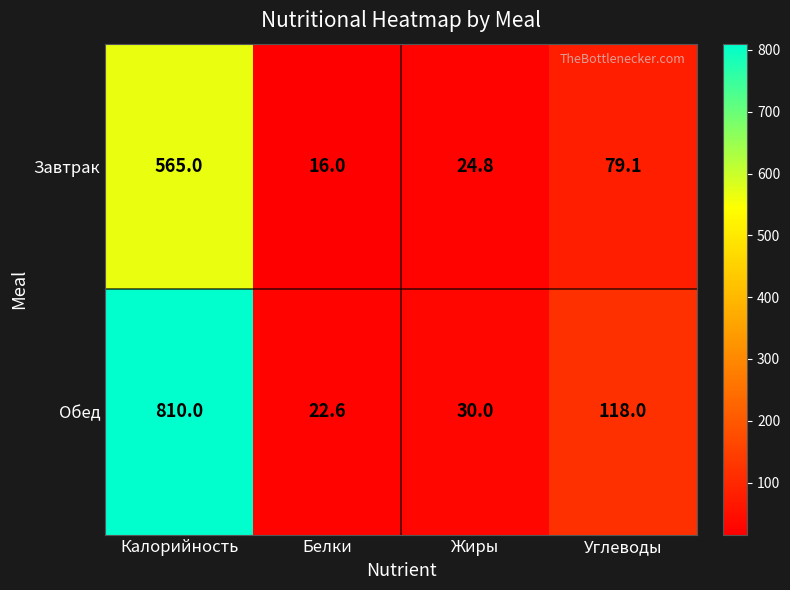

The Завтрак series shows 16.0 at Белки. True or false?

True